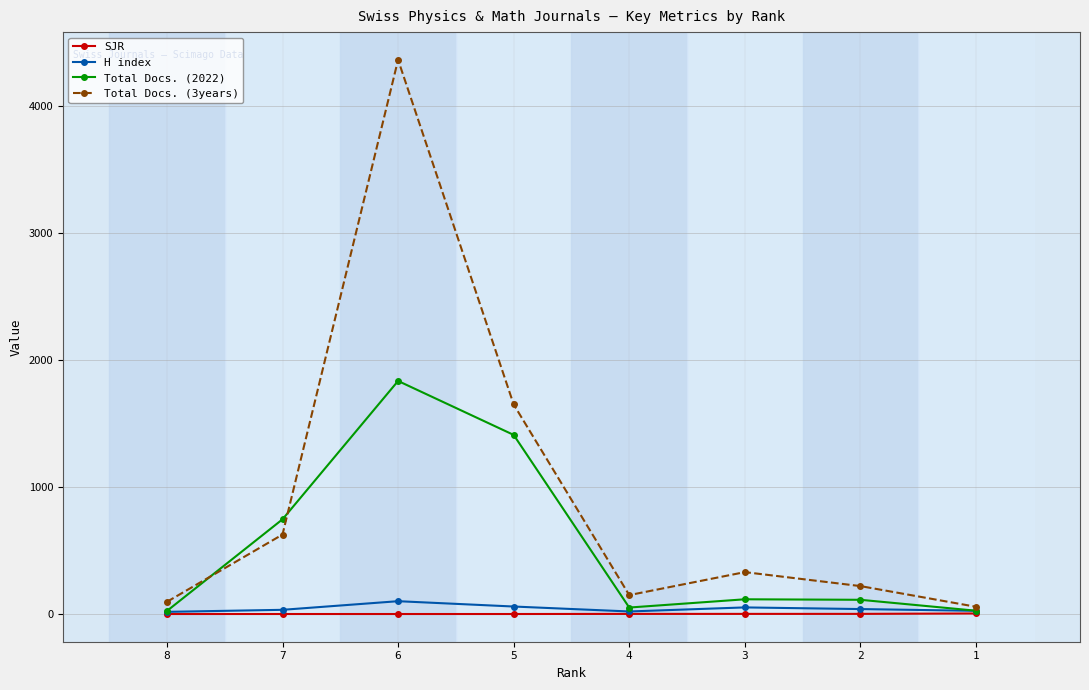

The Total Docs. (3years) series shows 4366.0 at 6. True or false?

True